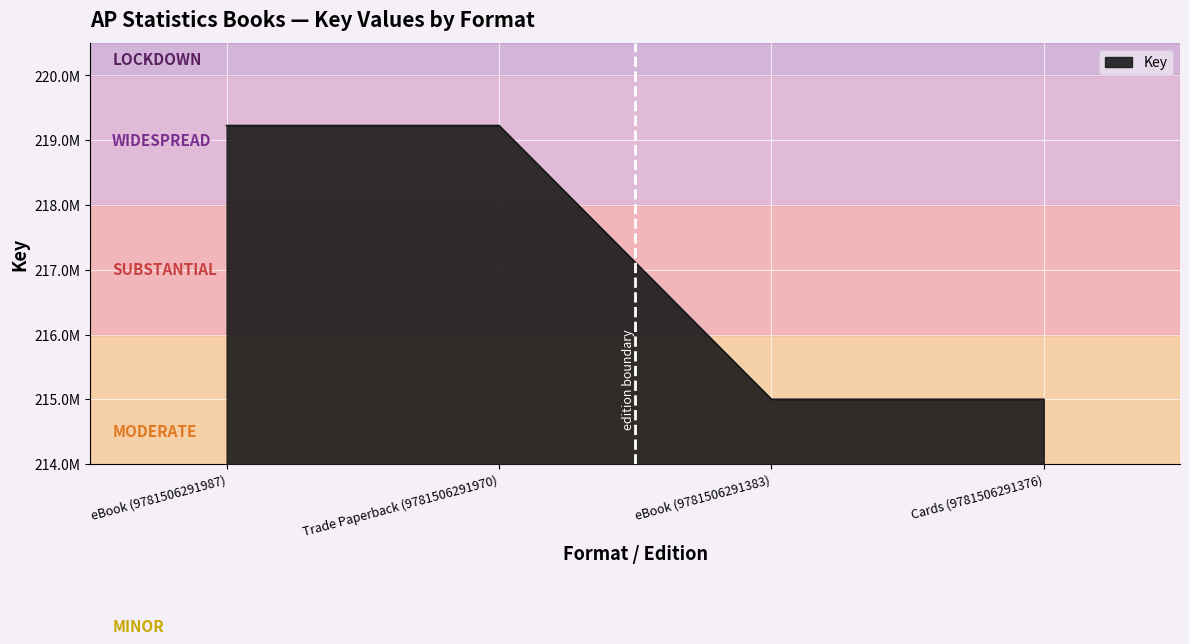

Is this an area chart (filled region under the line)?

Yes